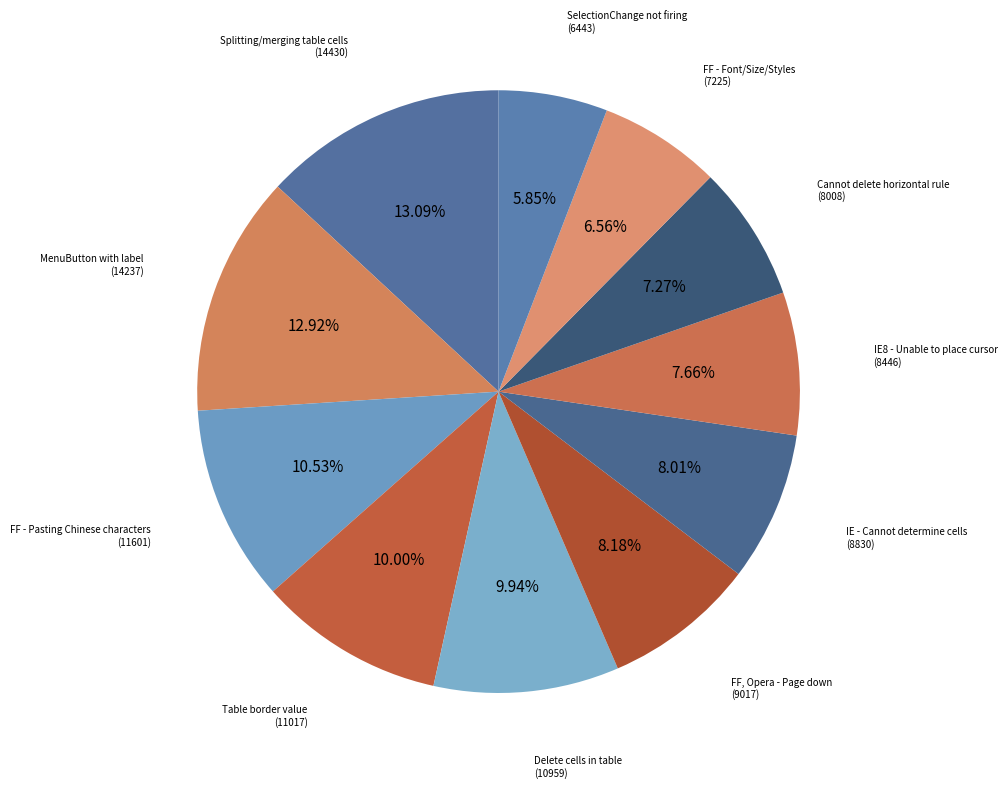

Is there any slice that represents more than half of the pie?

No